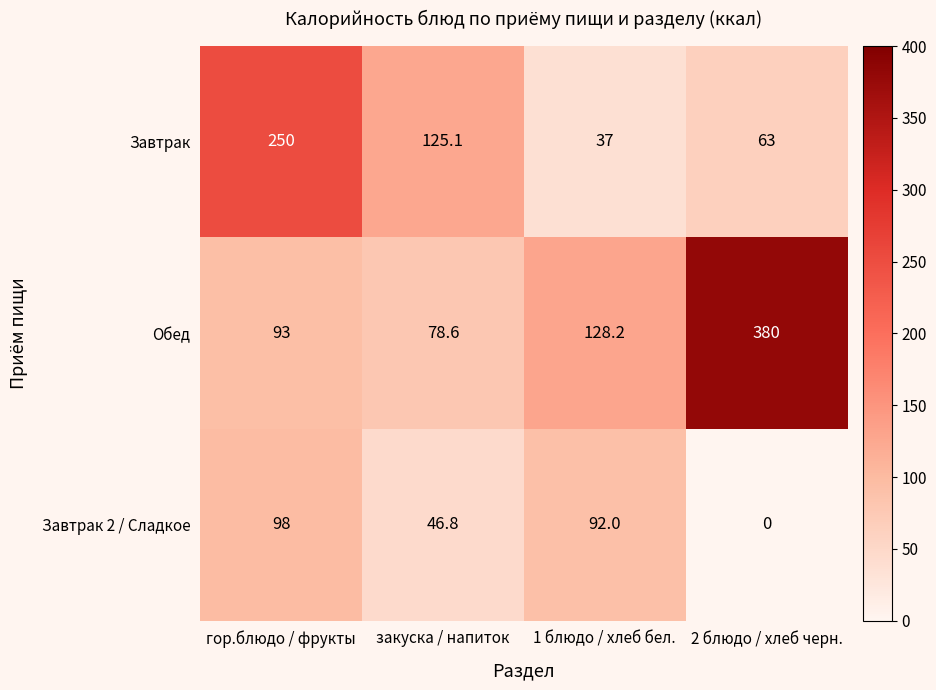

How many distinct data groups are displayed?

3